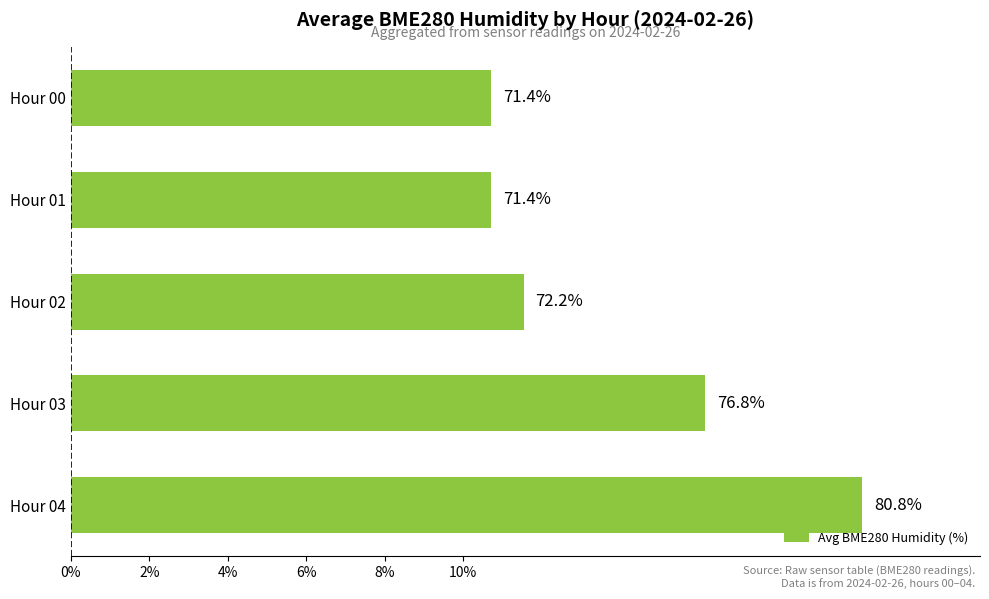

Are the bars horizontal?

Yes